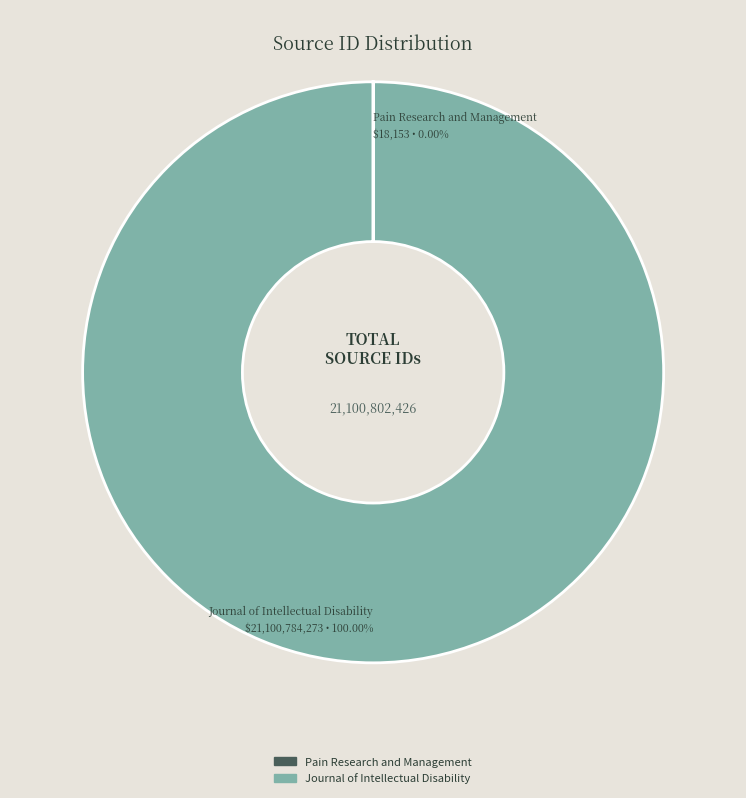

Which slice represents more than half of the pie?

Journal of Intellectual Disability